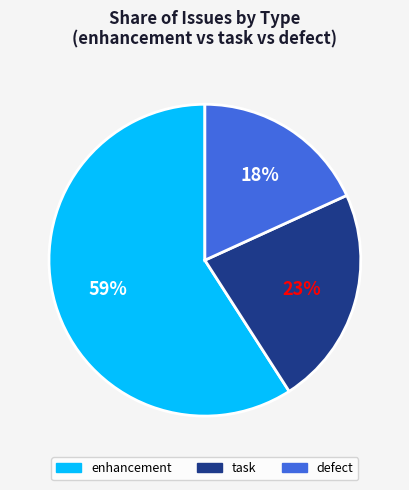

To the nearest percent, what portion does defect represent?

18%